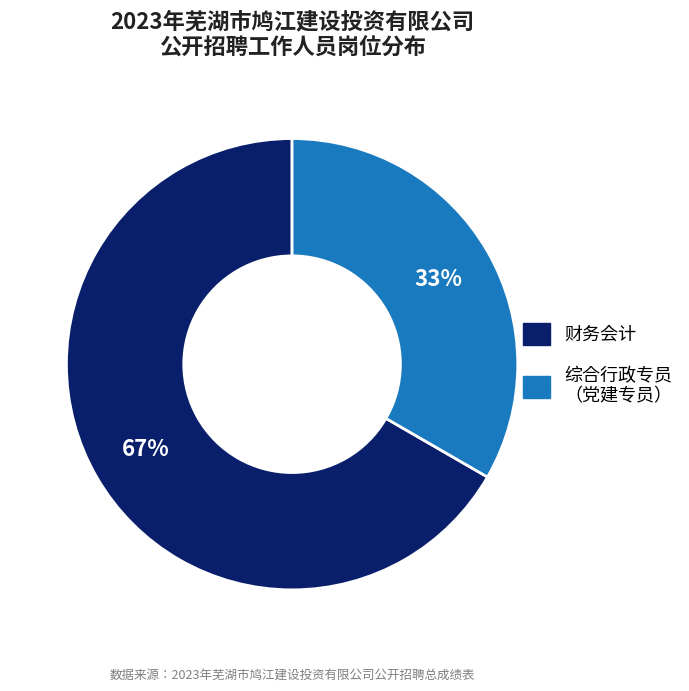

Do 财务会计 and 综合行政专员 （党建专员） together represent more than half of the pie?

Yes